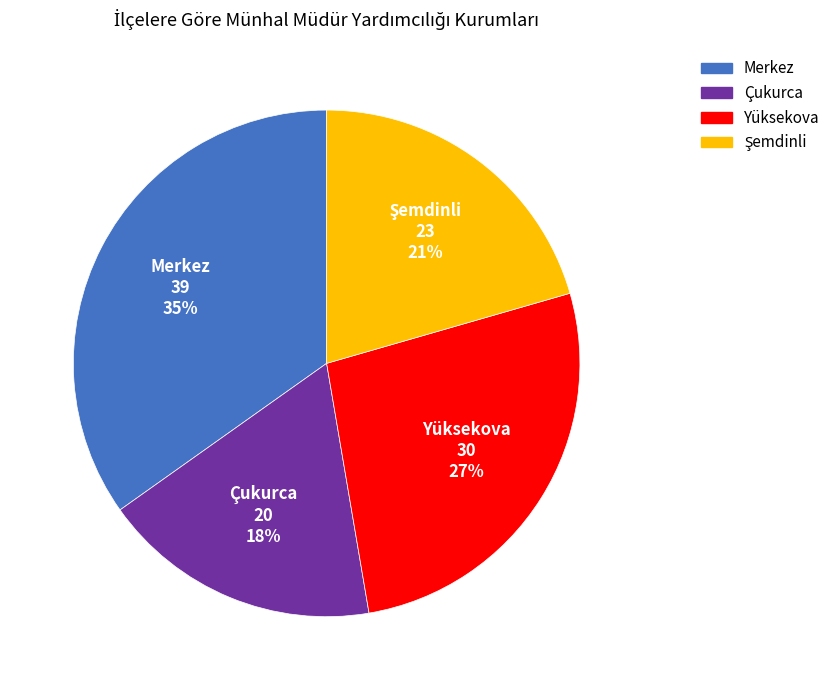

How many slices are in this pie chart?

4